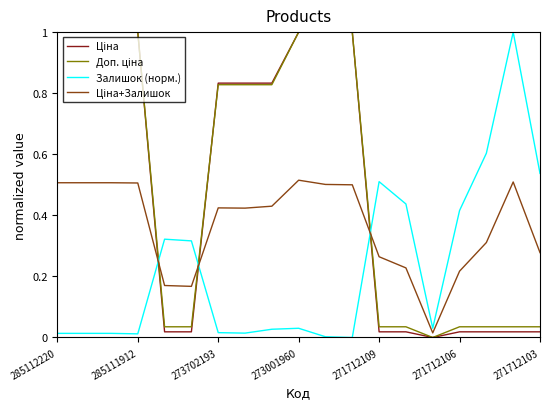

What is the greatest value displayed?

1.0